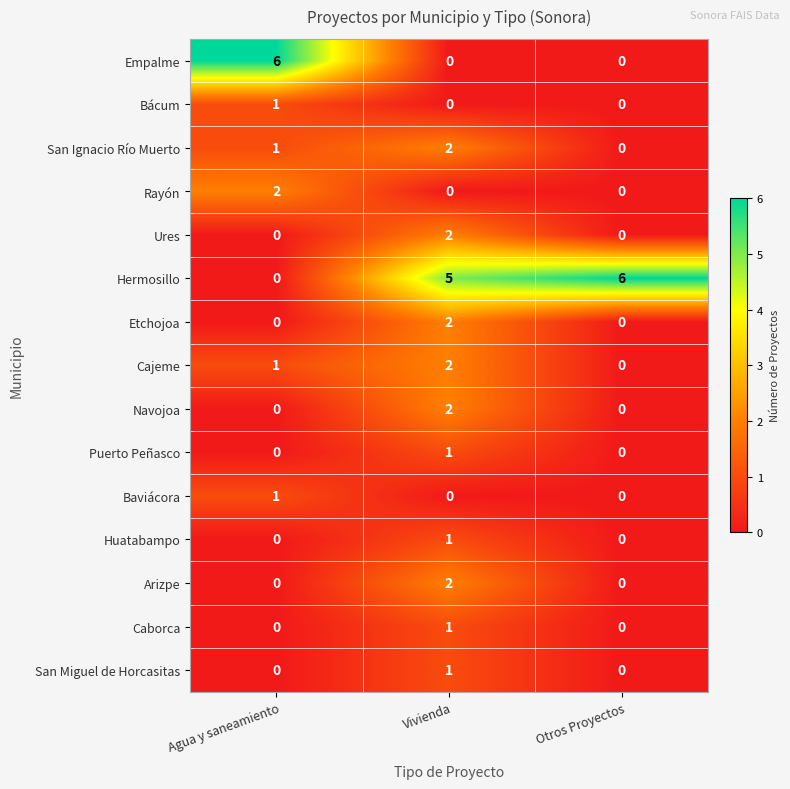

At which category is the sum across all series the highest?

Vivienda